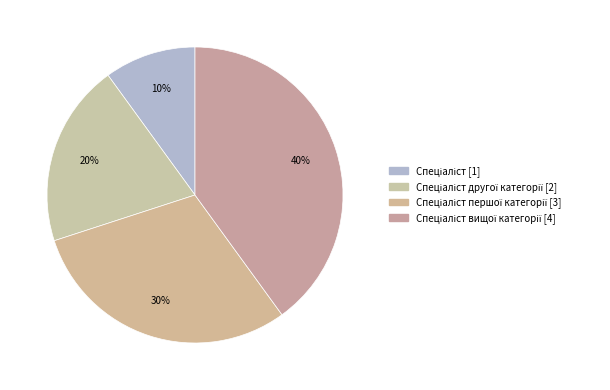

Which category has the smallest portion of the pie?

Спеціаліст